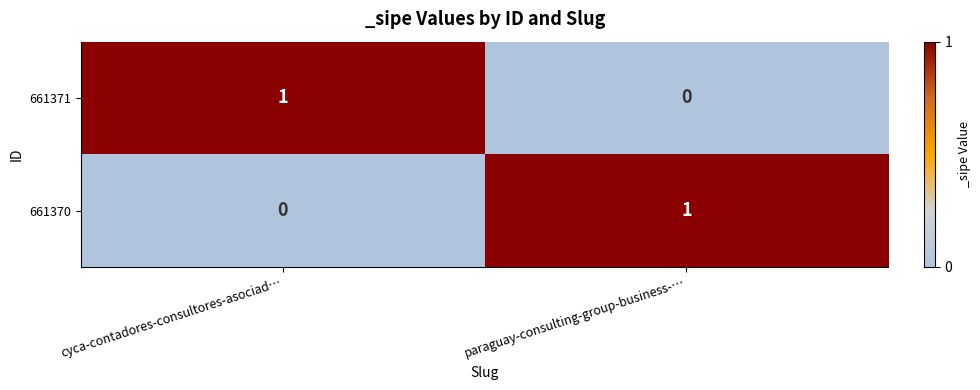

Is it true that 661371 equals 0 at paraguay-consulting-group-business-…?

True